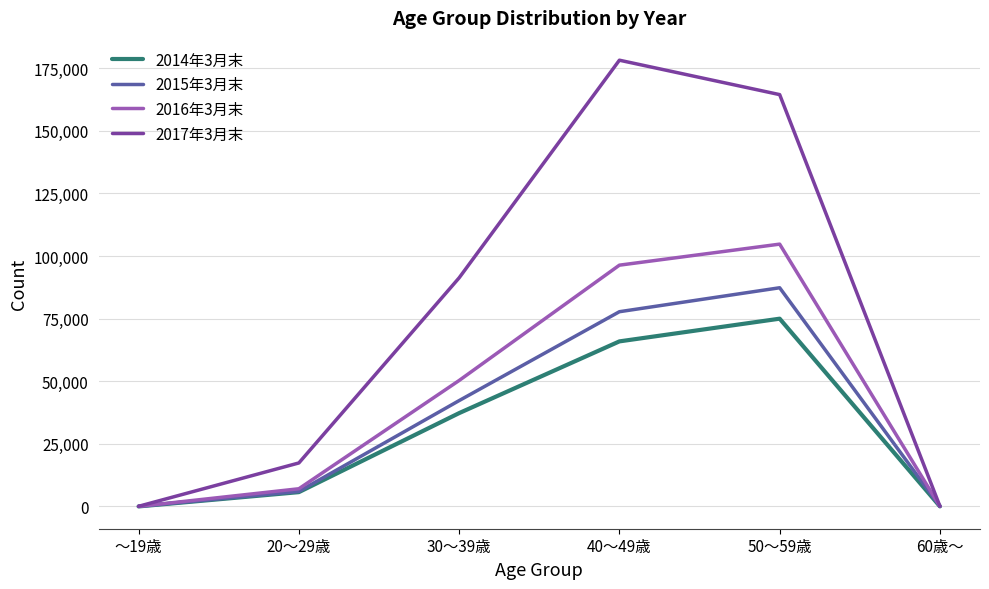

What is the average value of the 2015年3月末 series?

35567